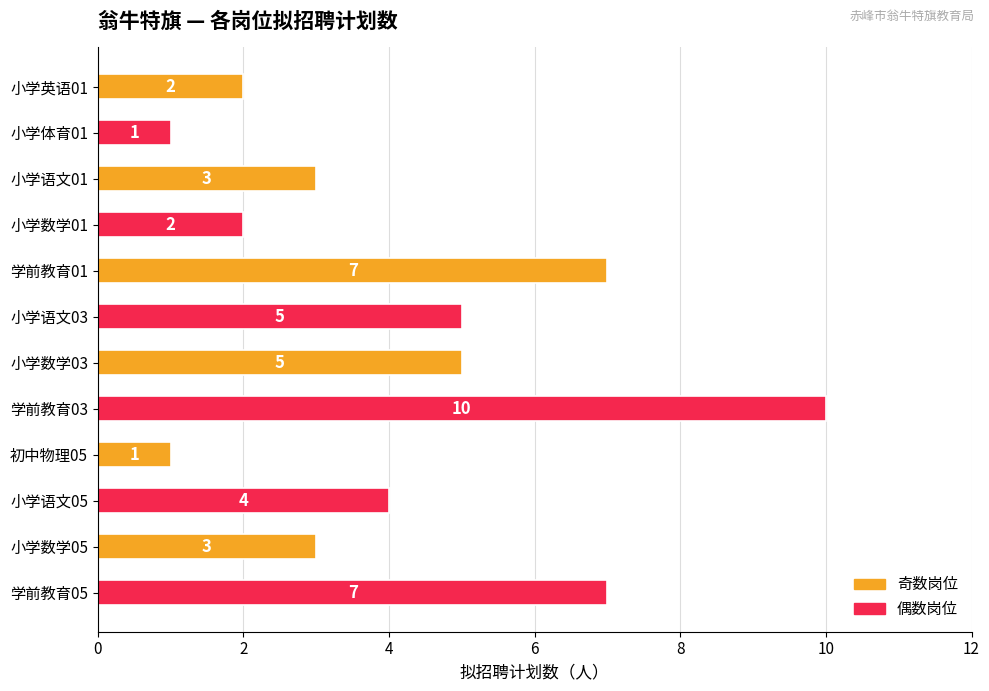

Reading bottom to top, extract all data points from this chart.

学前教育05=7	小学数学05=3	小学语文05=4	初中物理05=1	学前教育03=10	小学数学03=5	小学语文03=5	学前教育01=7	小学数学01=2	小学语文01=3	小学体育01=1	小学英语01=2